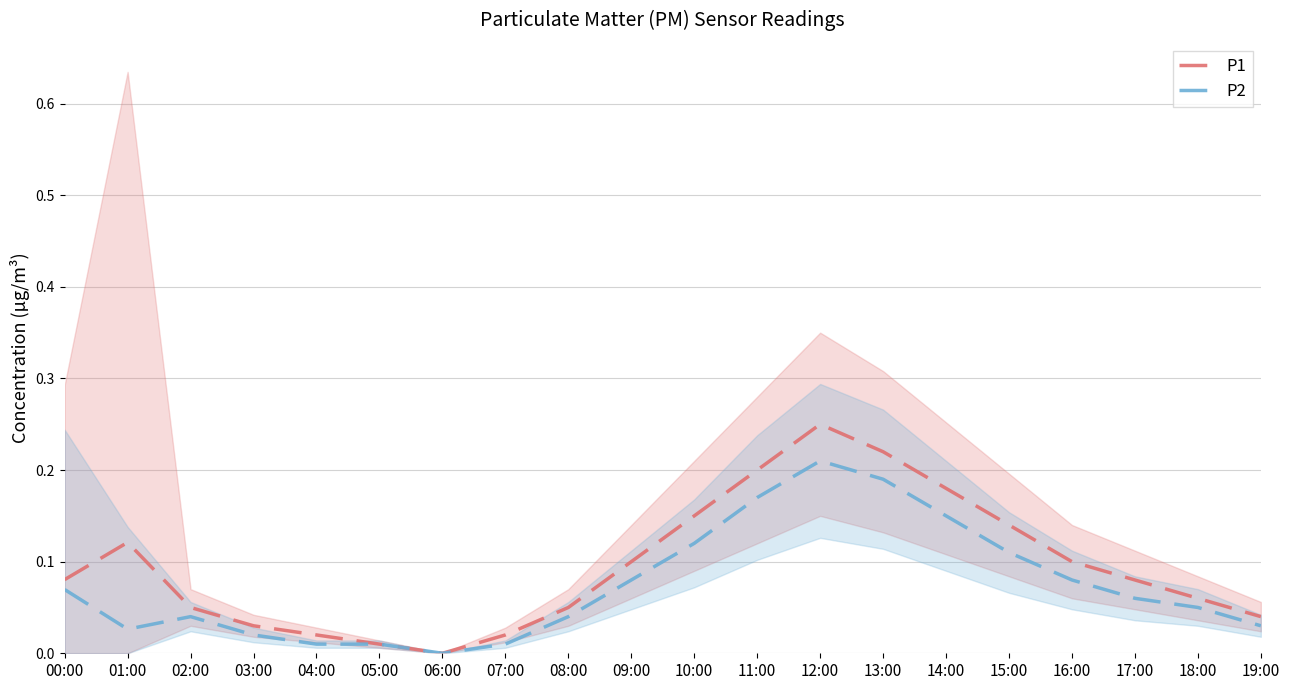

What is the difference between the maximum and minimum values in the P2 series?

0.2